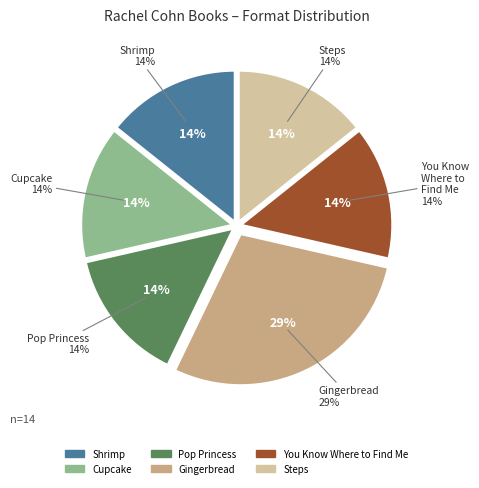

Does Steps represent more than half of the total?

No